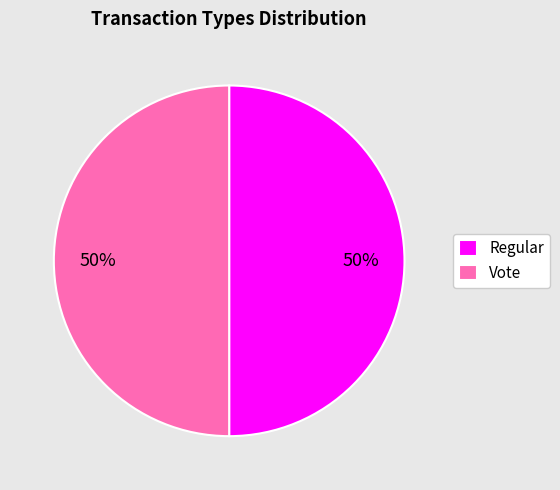

To the nearest percent, what is the combined percentage of Vote and Regular?

100%